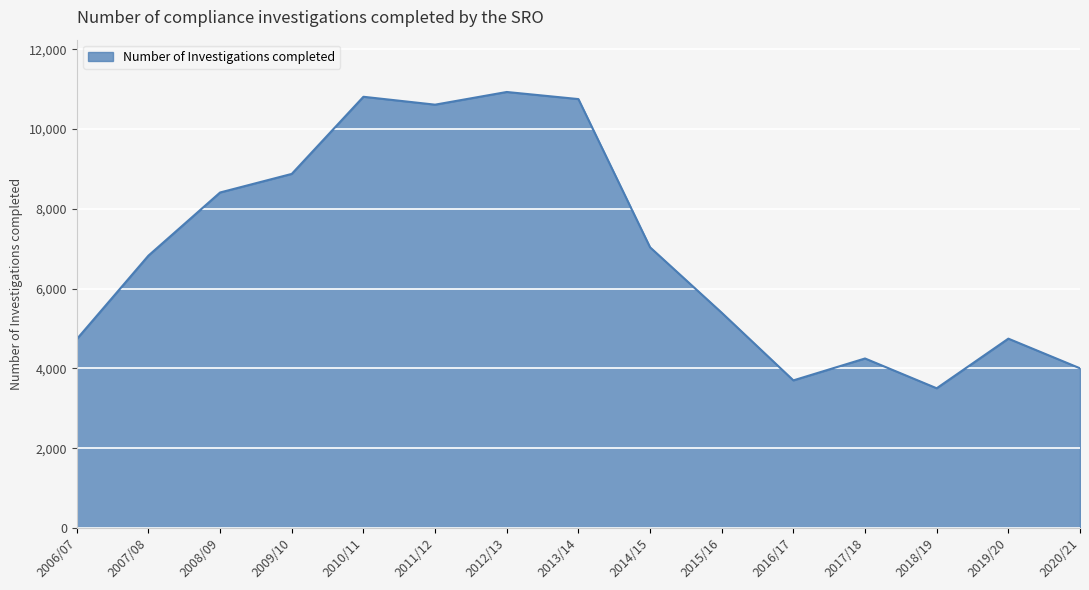

What is the difference between the maximum and second lowest values?

7231